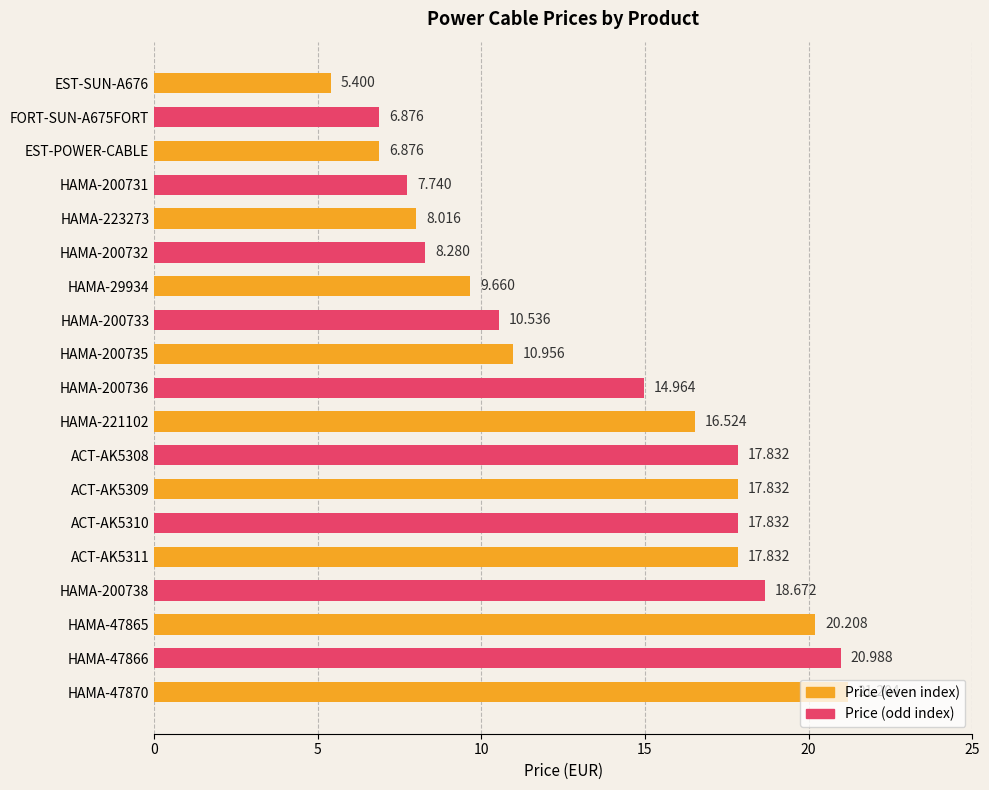

At which category does the chart reach its peak across all series?

HAMA-47870